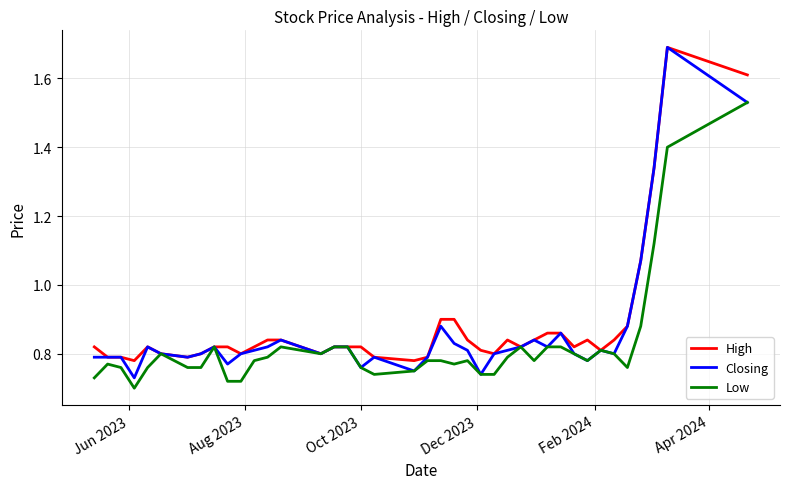

Which series has the largest range (max minus min)?

Closing